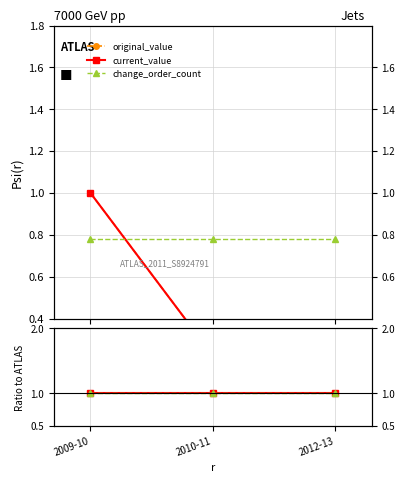

At which category is the sum across all series the highest?

2009-10